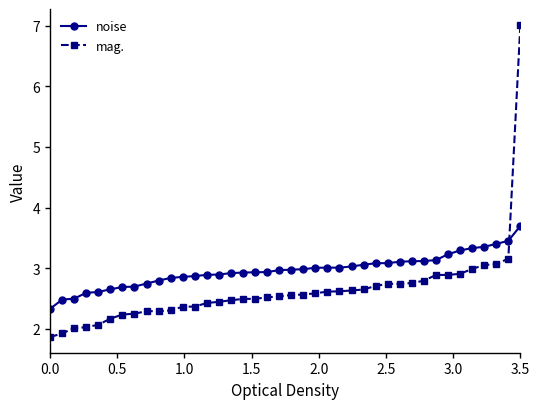

Rank the series by their average value, from lowest to highest.

mag., noise